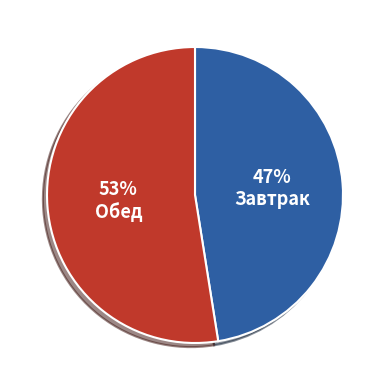

Is there any slice that represents more than half of the pie?

Yes